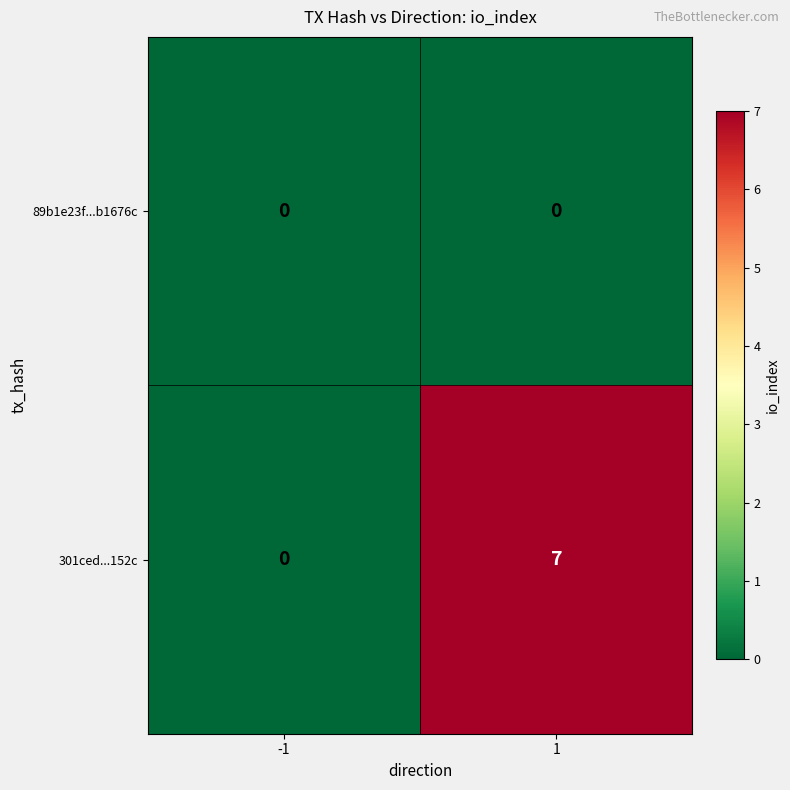

List the series in order of their overall mean, highest first.

301ced...152c, 89b1e23f...b1676c